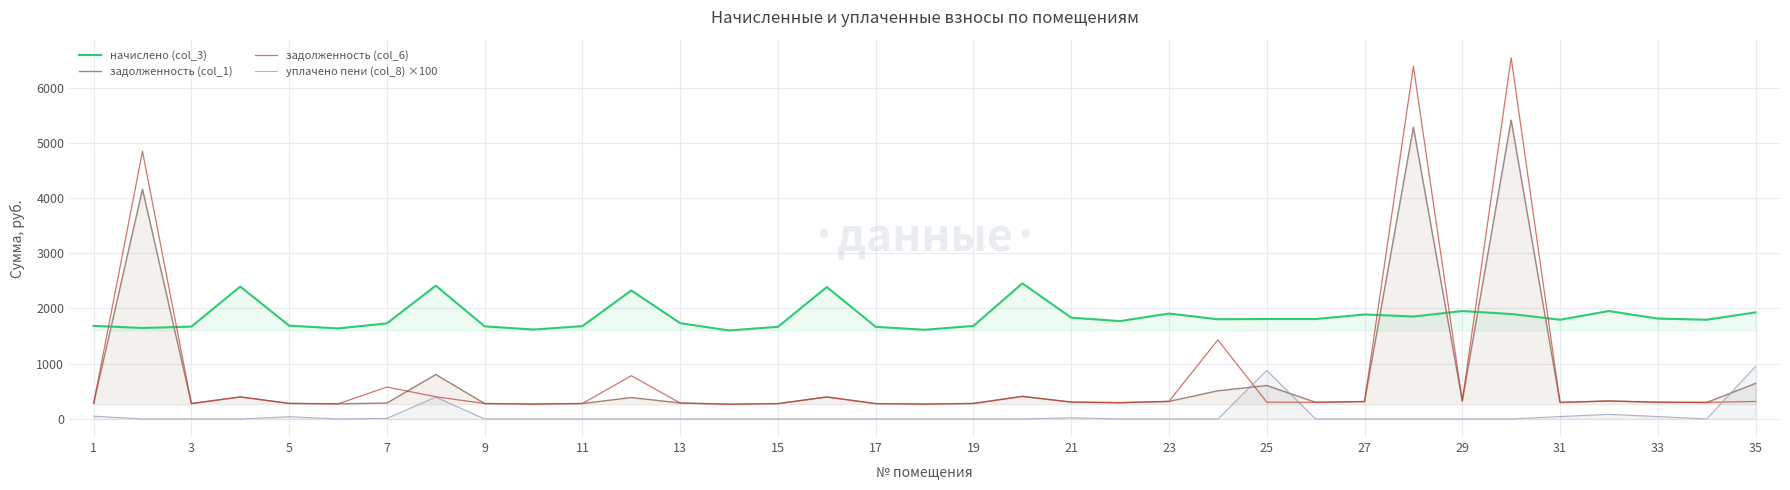

At how many categories does at least one series exceed 5507?

2